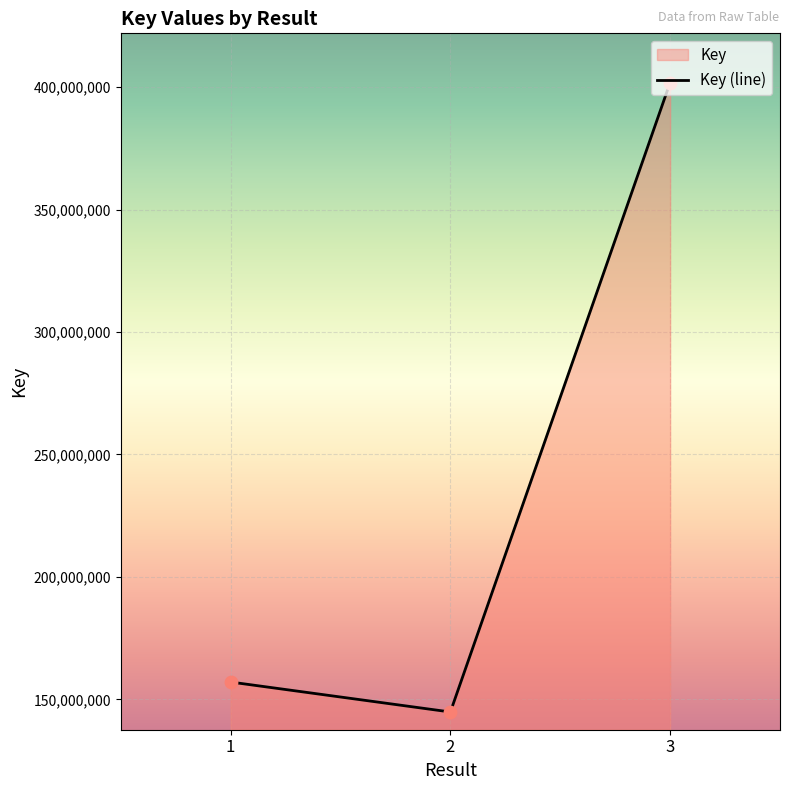

What is the change in value from 1 to 3?

+244825551